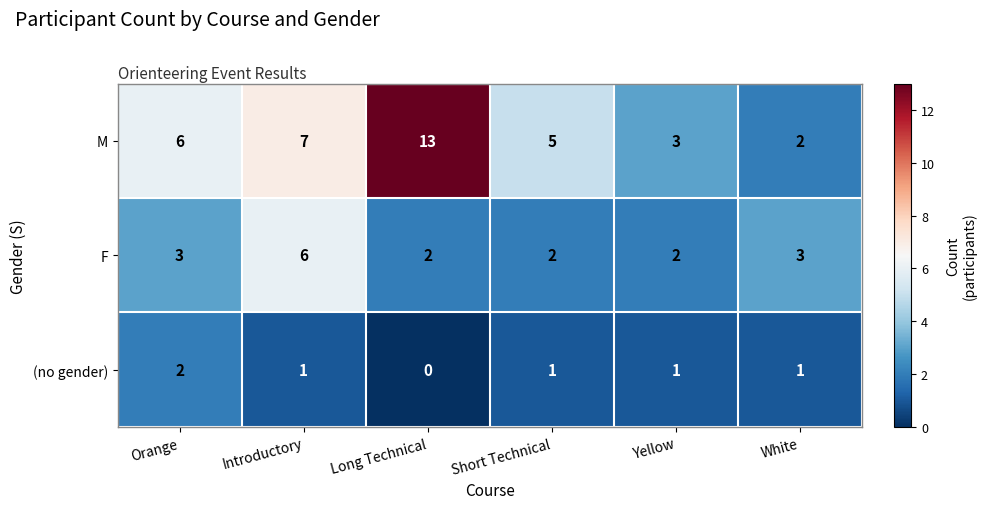

Reading left to right, transcribe all the data shown in this chart.

M: Orange=6	Introductory=7	Long Technical=13	Short Technical=5	Yellow=3	White=2
F: Orange=3	Introductory=6	Long Technical=2	Short Technical=2	Yellow=2	White=3
(no gender): Orange=2	Introductory=1	Long Technical=0	Short Technical=1	Yellow=1	White=1